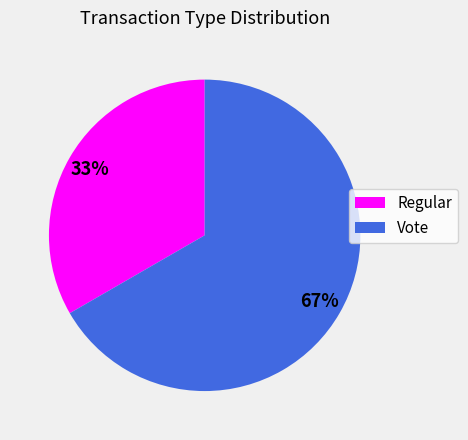

To the nearest percent, what is the average slice percentage?

50%